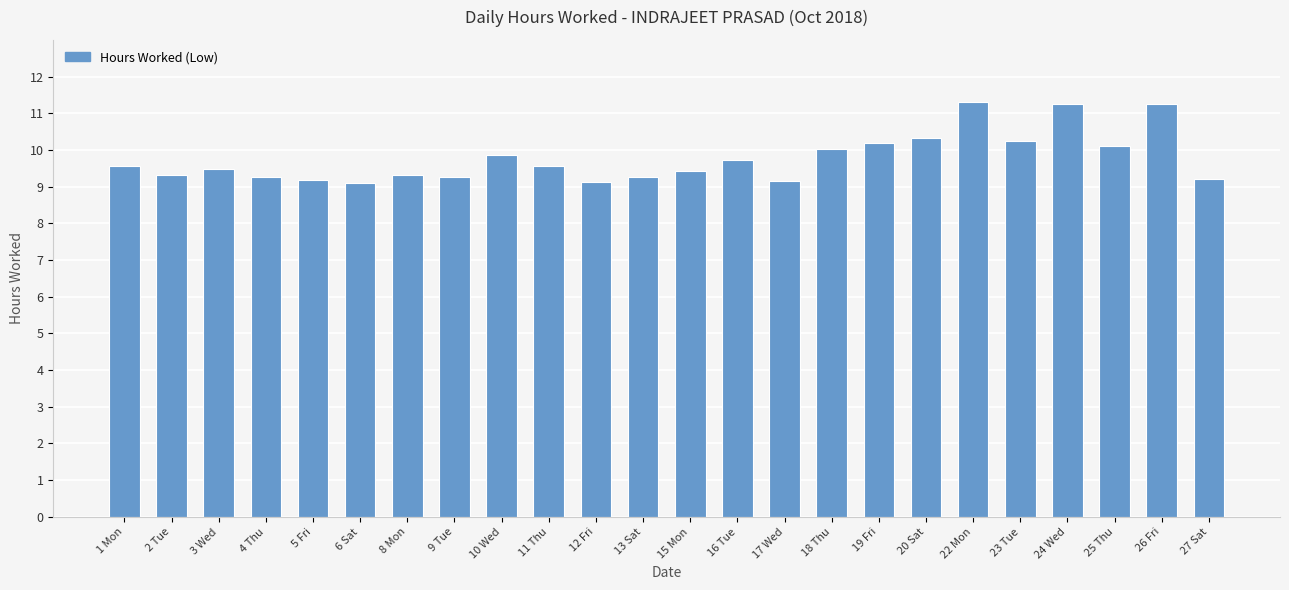

How many bars are there in total?

24